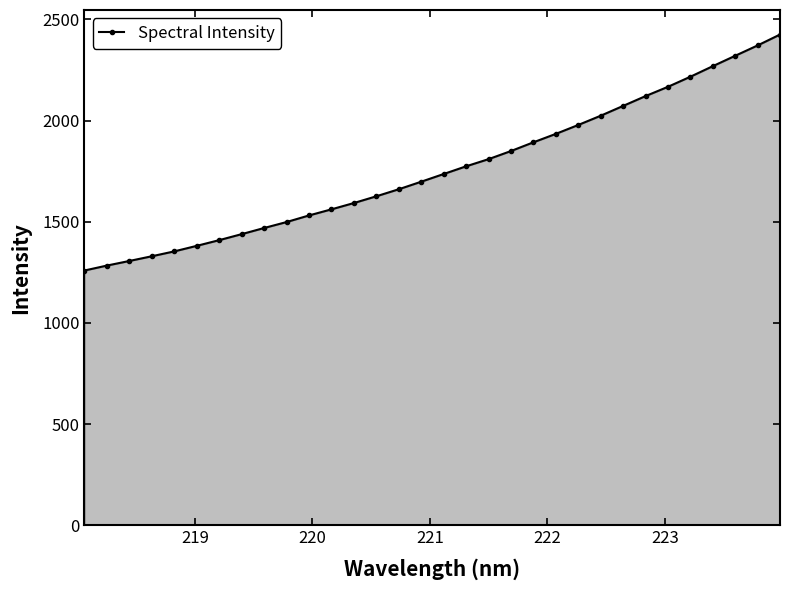

What is the value of the 13th point from the left?

1592.6